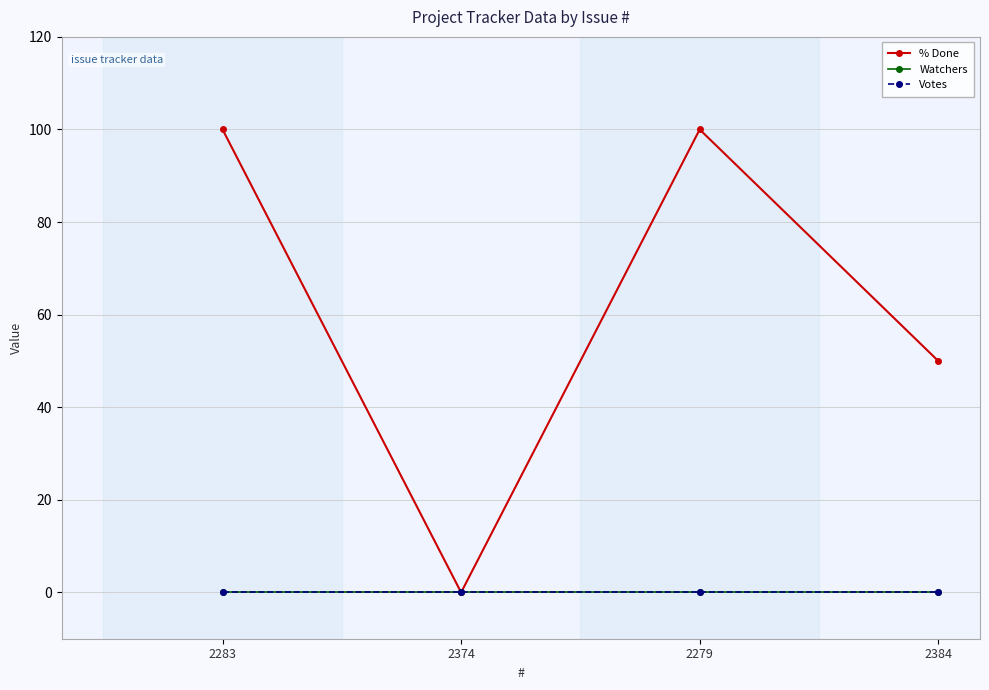

Does the chart have visible grid lines?

Yes